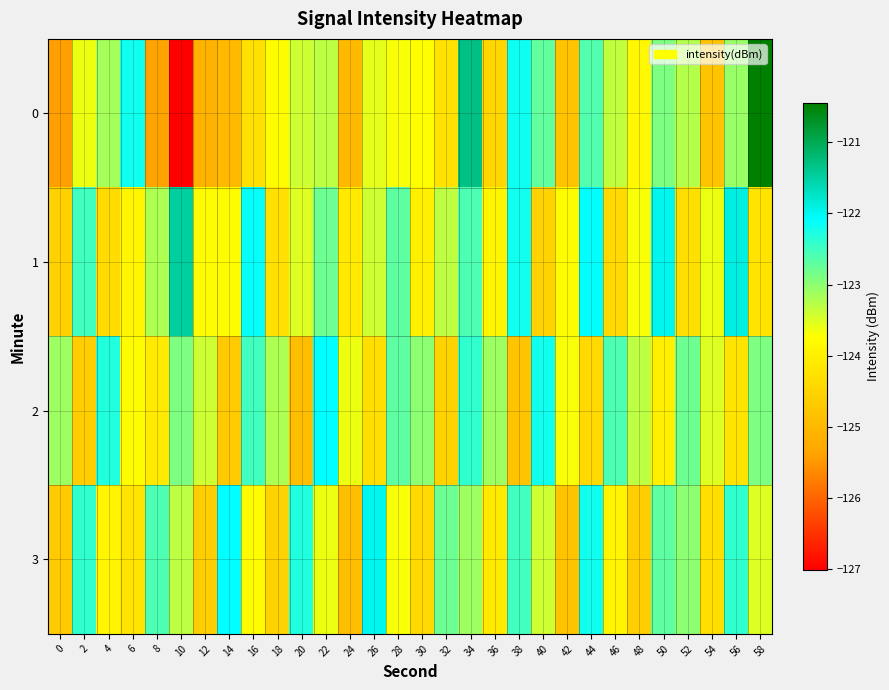

Rank the series by their maximum value, from lowest to highest.

2, 3, 1, 0